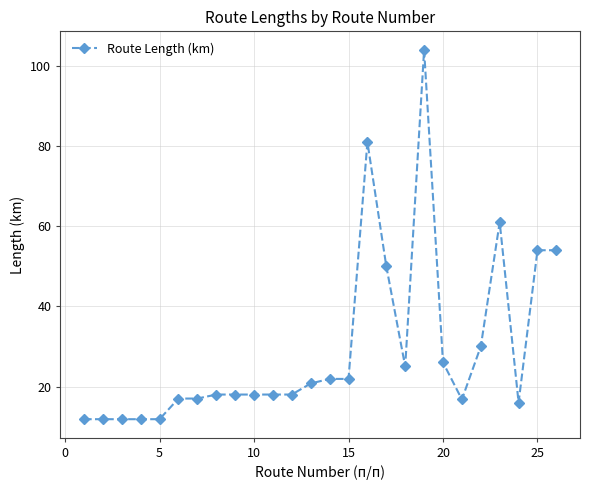

What is the average value?

29.4